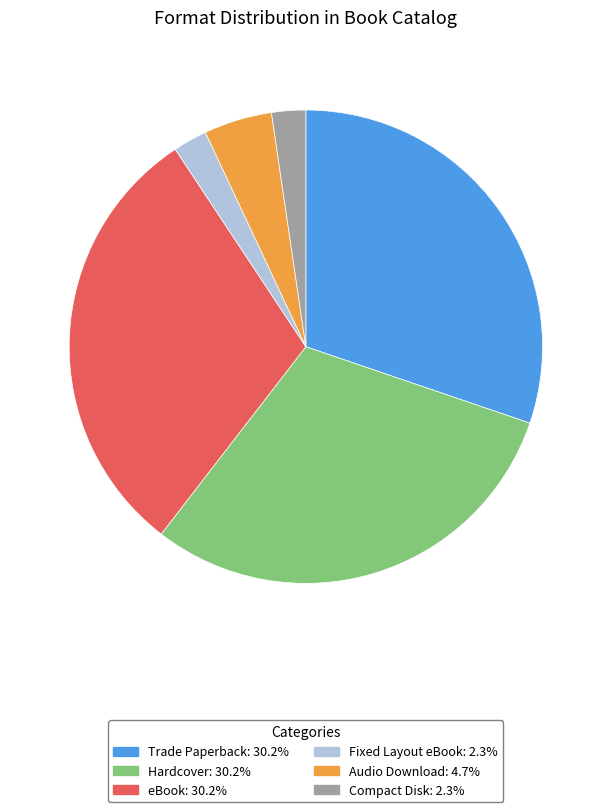

The Fixed Layout eBook slice represents 2% of the pie. True or false?

True